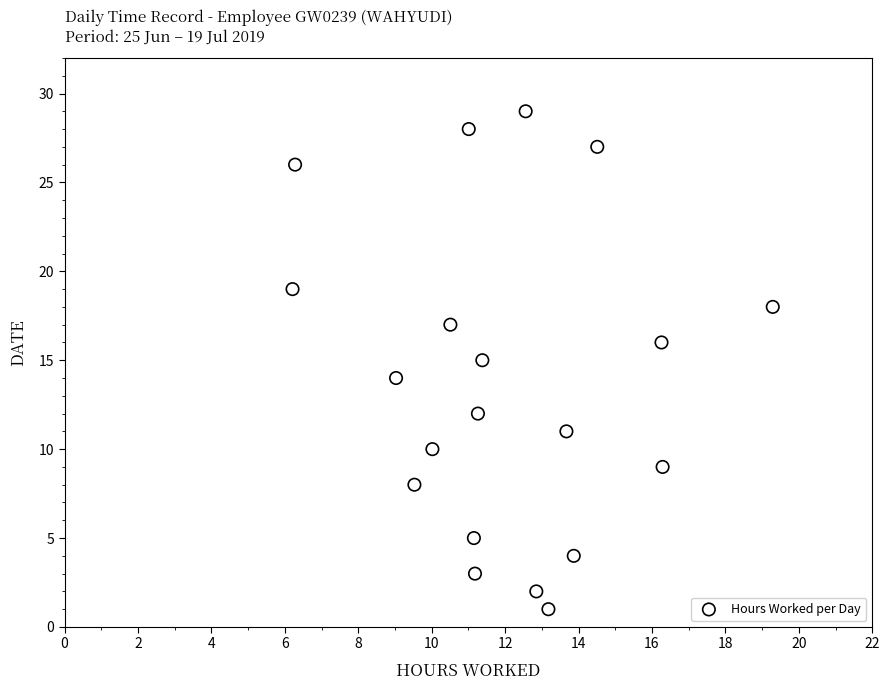

What is the range of Y values (max minus min)?

28